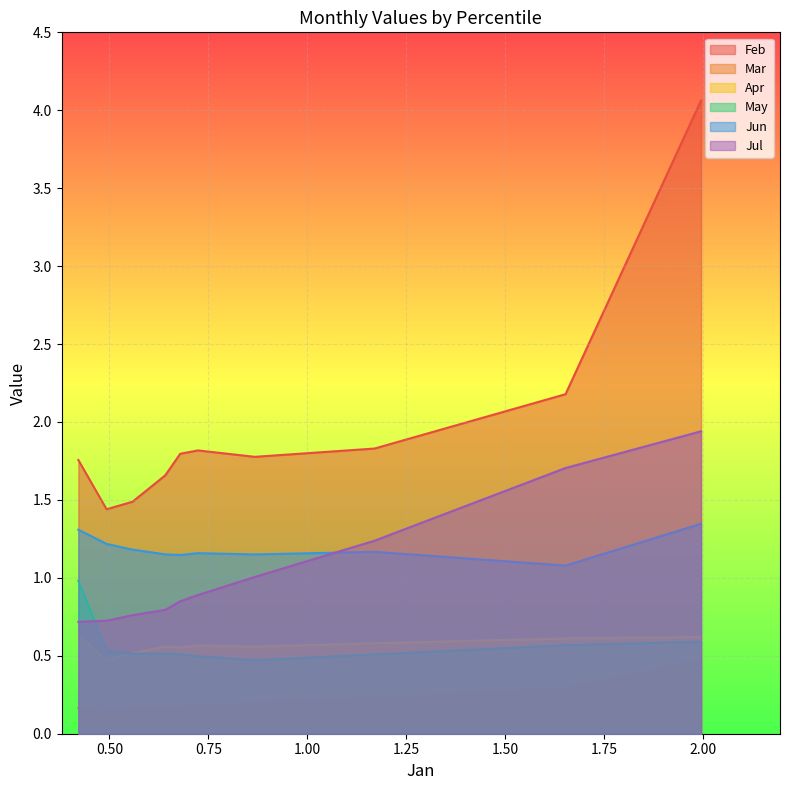

The value of Jun at pct05 is 2.3. True or false?

False